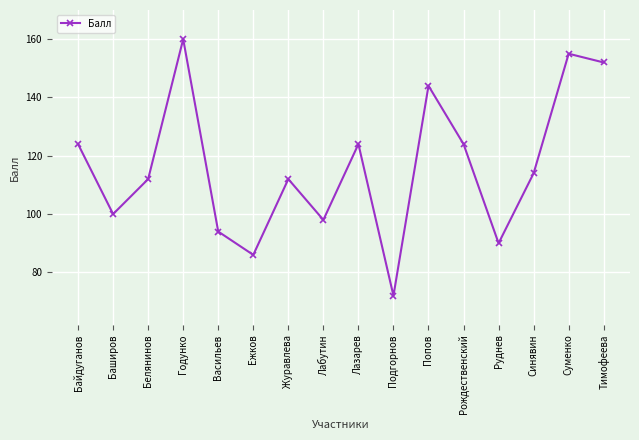

What is the greatest value displayed?

160